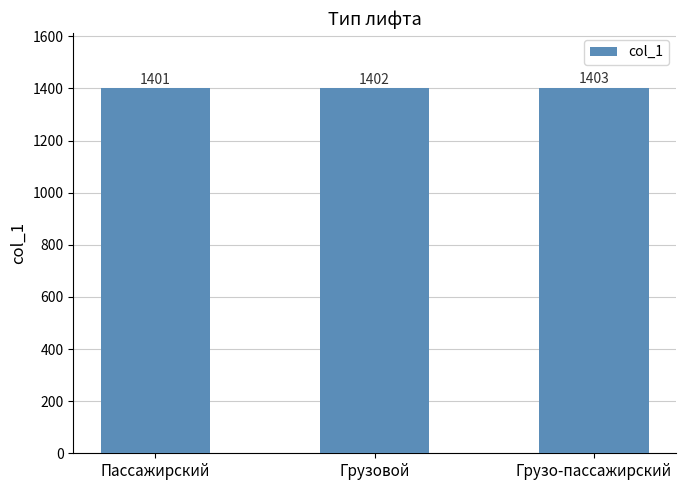

What is the label of the 3rd bar from the left?

Грузо-пассажирский